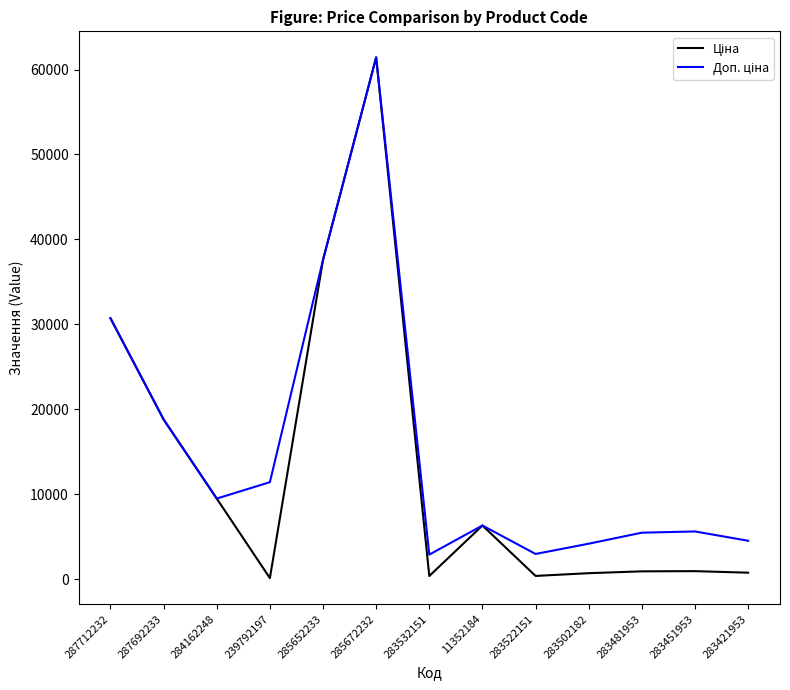

What is the total value across all series at 285672232?

122868.5